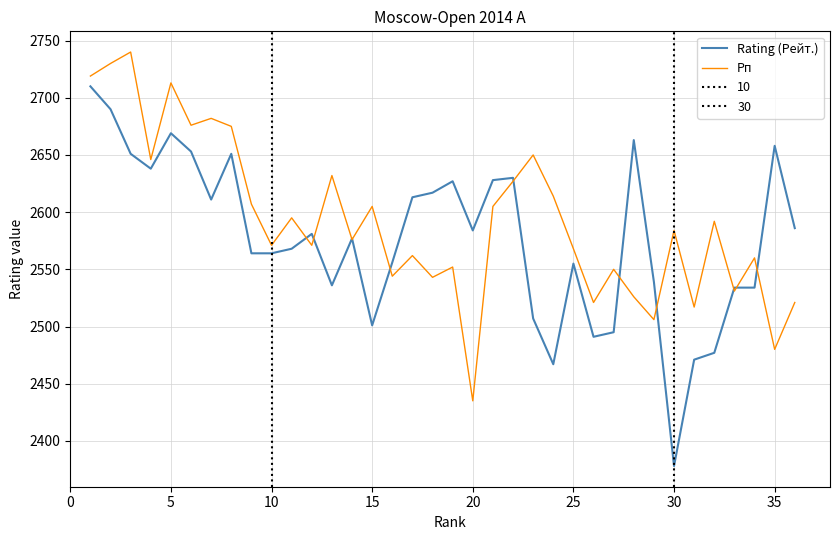

At which label does Rating (Рейт.) reach its minimum?

30